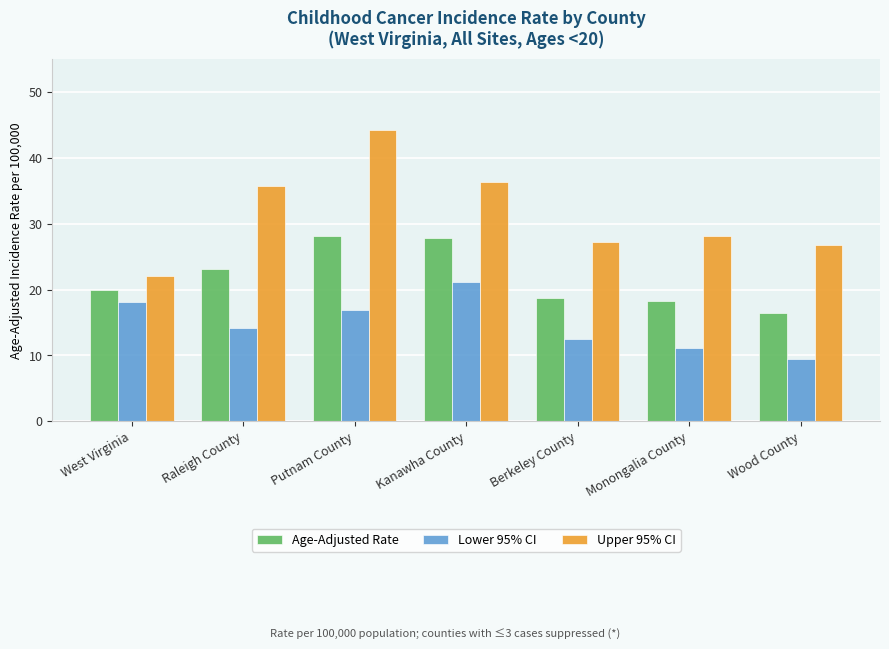

How many values in the Upper 95% CI series exceed 28?

4